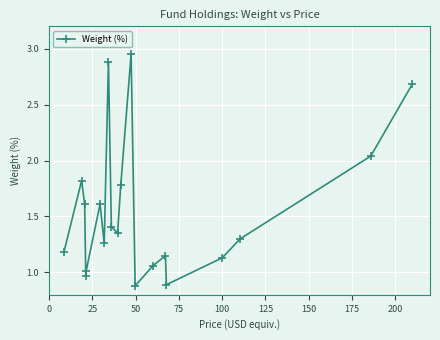

How many series are shown in this chart?

1